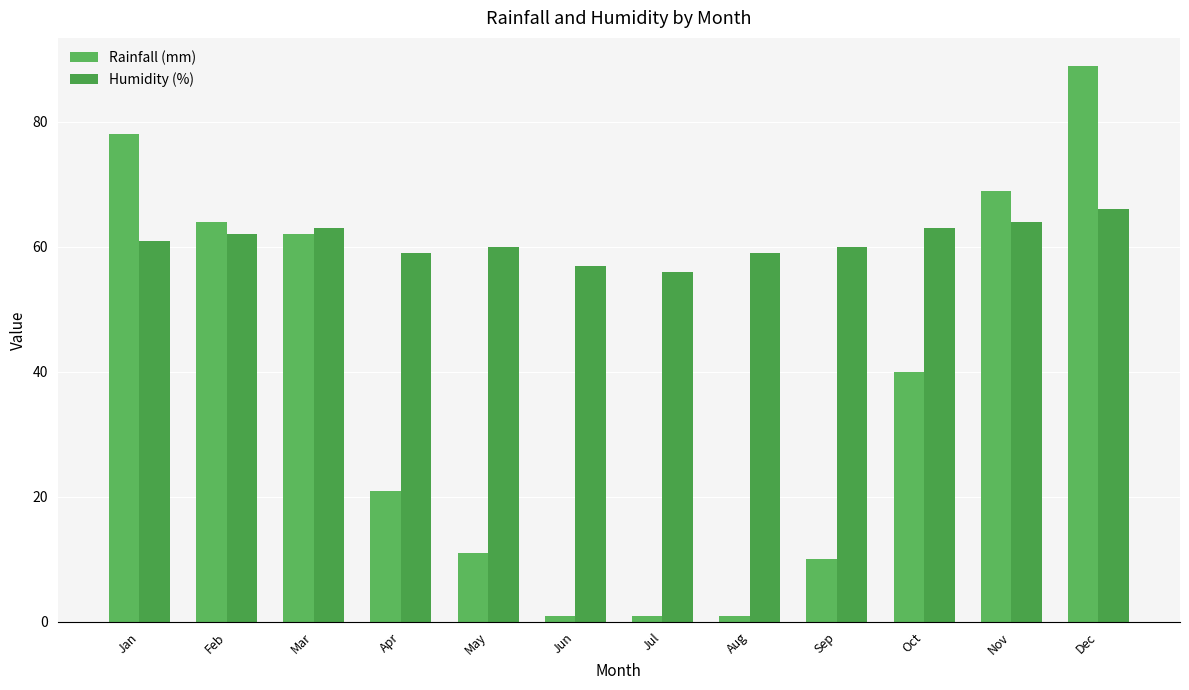

Where does the Humidity (%) series first go above 61?

Feb